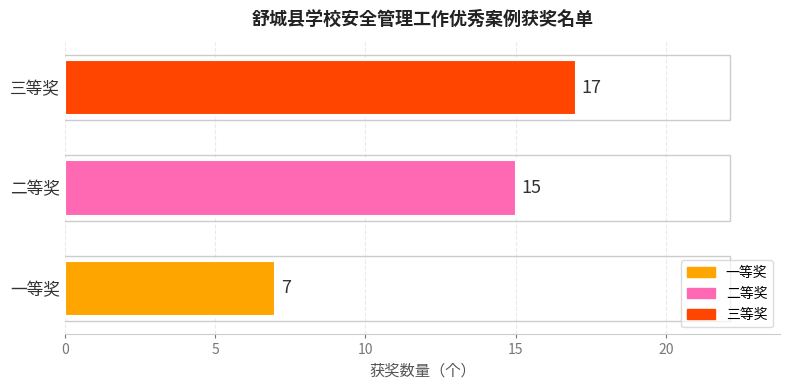

How many series are shown in this chart?

1